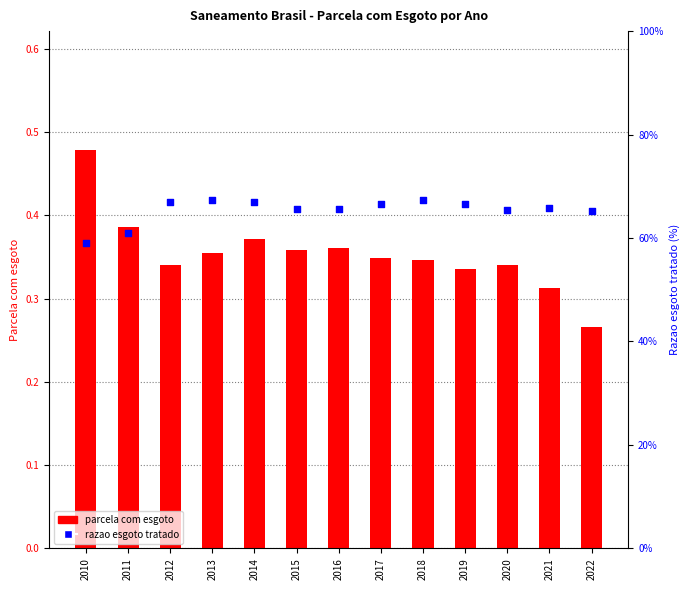

Which series has the largest total across all categories?

Razao esgoto tratado (%)